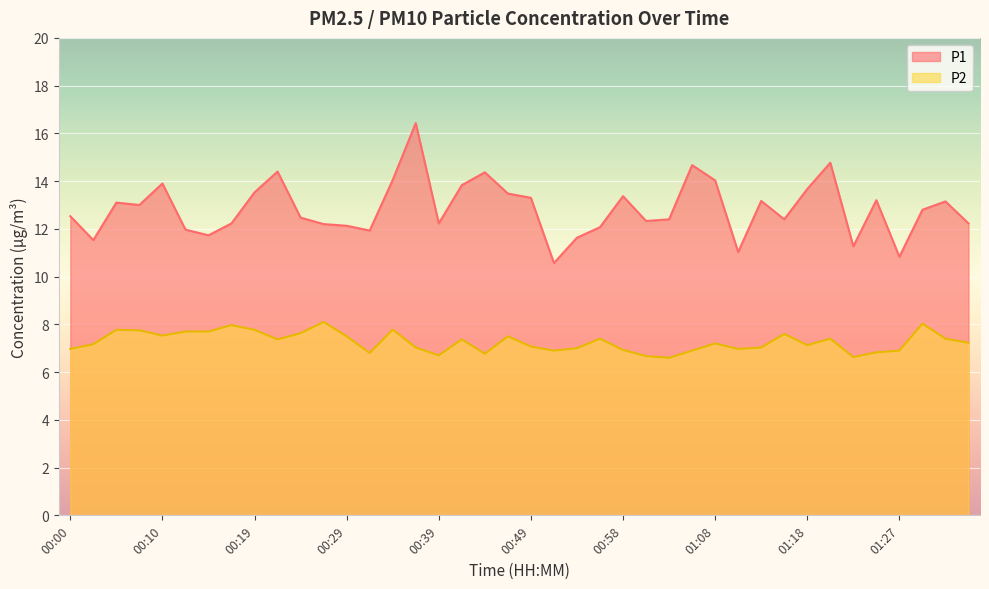

What position from the right is 01:10?

11